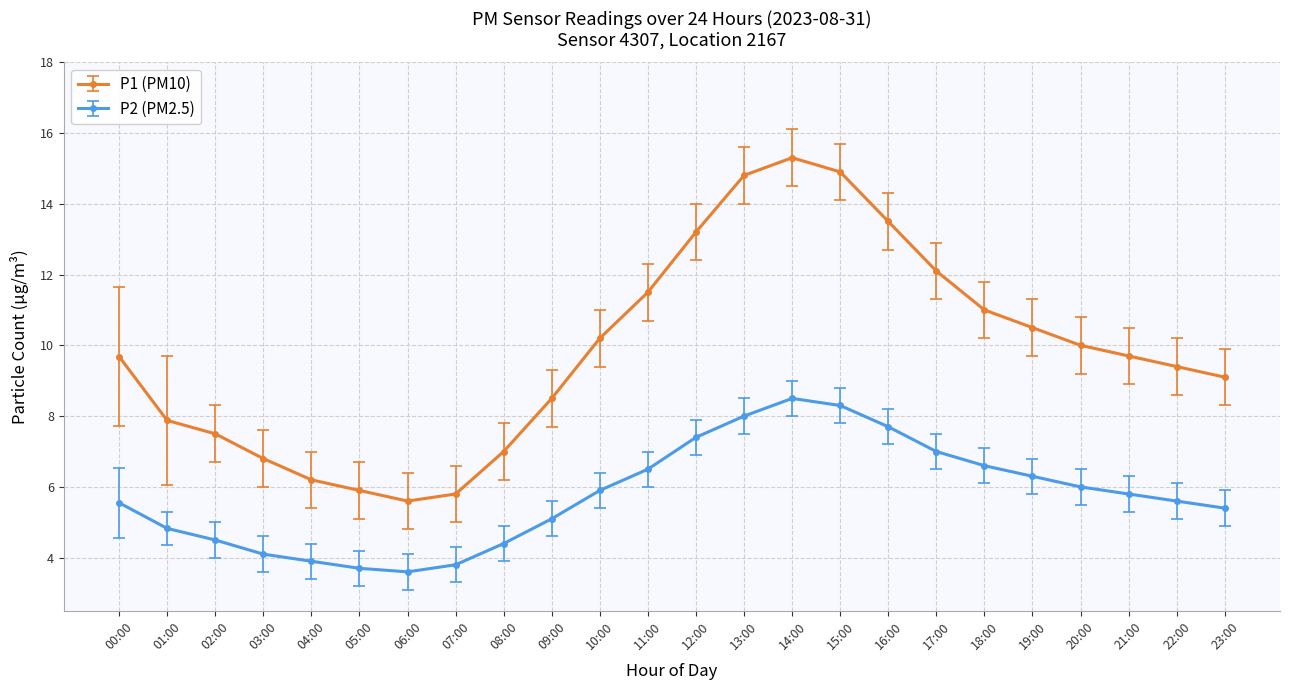

How many lines are shown in the chart?

2